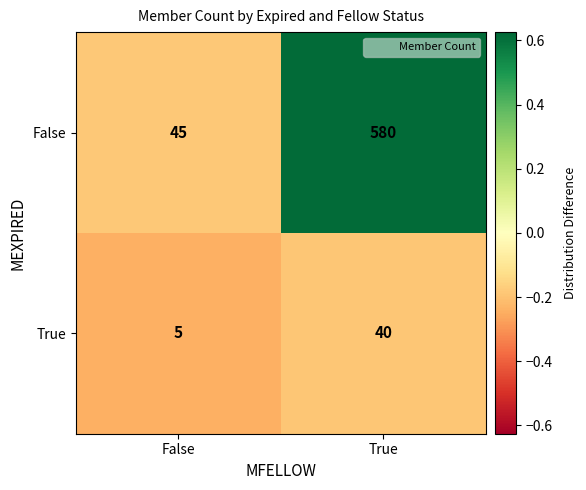

Which series changed the most between False and True?

False